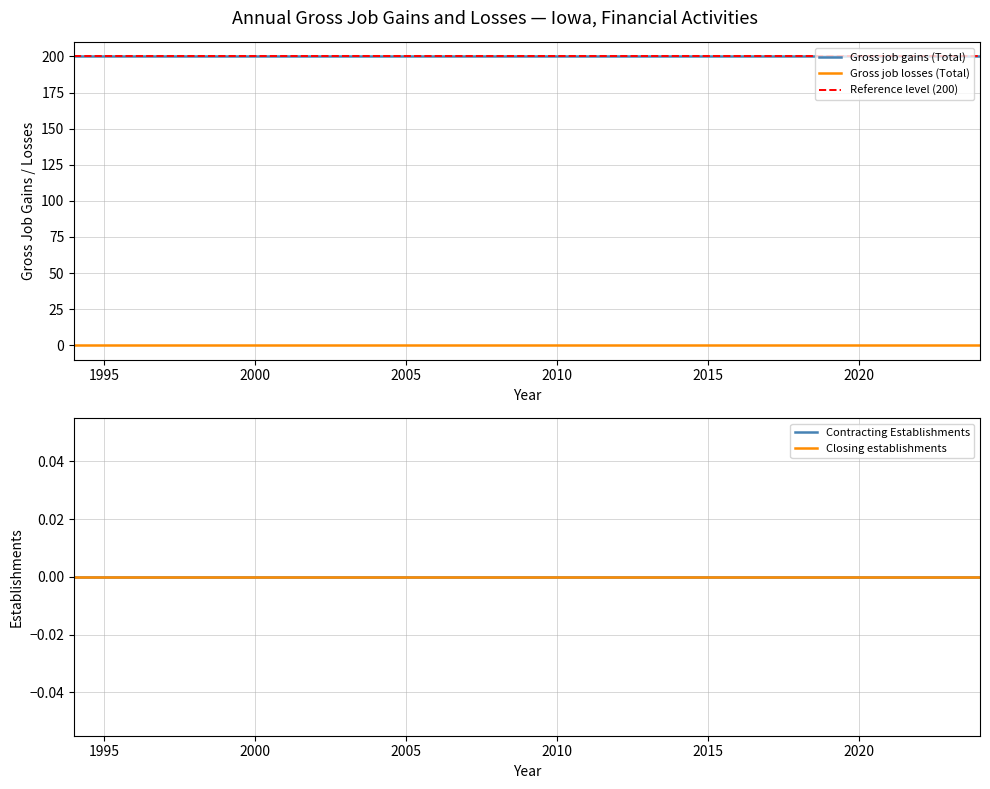

What is the difference between the highest and lowest values at 2018?

200